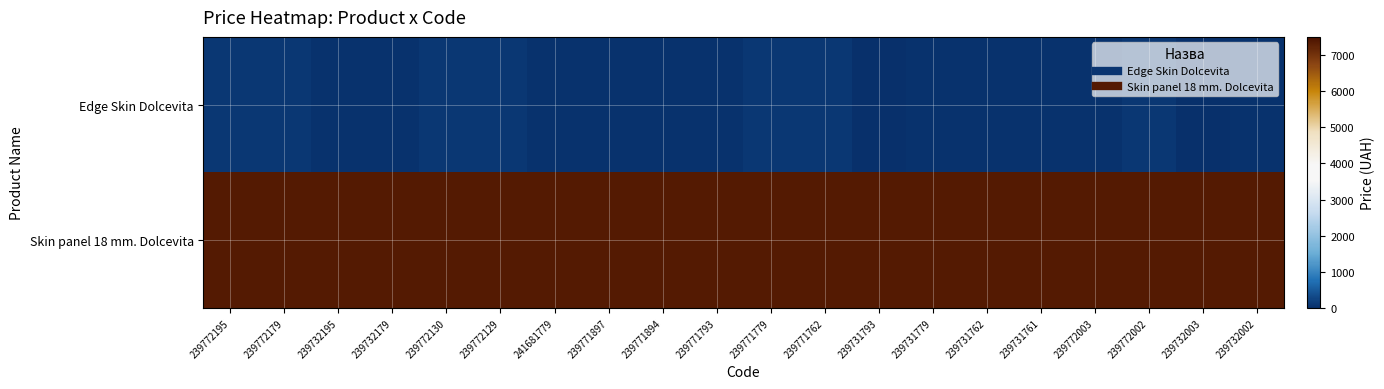

Reading left to right, what are all the values shown in this chart?

Edge Skin Dolcevita: 239772195=110.5	239772179=110.5	239732195=55.3	239732179=55.3	239772130=110.5	239772129=110.5	241681779=30.9	239771897=30.9	239771894=30.9	239771793=30.9	239771779=110.5	239771762=110.5	239731793=15.5	239731779=55.3	239731762=55.3	239731761=55.3	239772003=30.9	239772002=110.5	239732003=15.5	239732002=55.3
Skin panel 18 mm. Dolcevita: 239772195=7360.2	239772179=7360.2	239732195=7360.2	239732179=7360.2	239772130=7360.2	239772129=7360.2	241681779=7360.2	239771897=7360.2	239771894=7360.2	239771793=7360.2	239771779=7360.2	239771762=7360.2	239731793=7360.2	239731779=7360.2	239731762=7360.2	239731761=7360.2	239772003=7360.2	239772002=7360.2	239732003=7360.2	239732002=7360.2